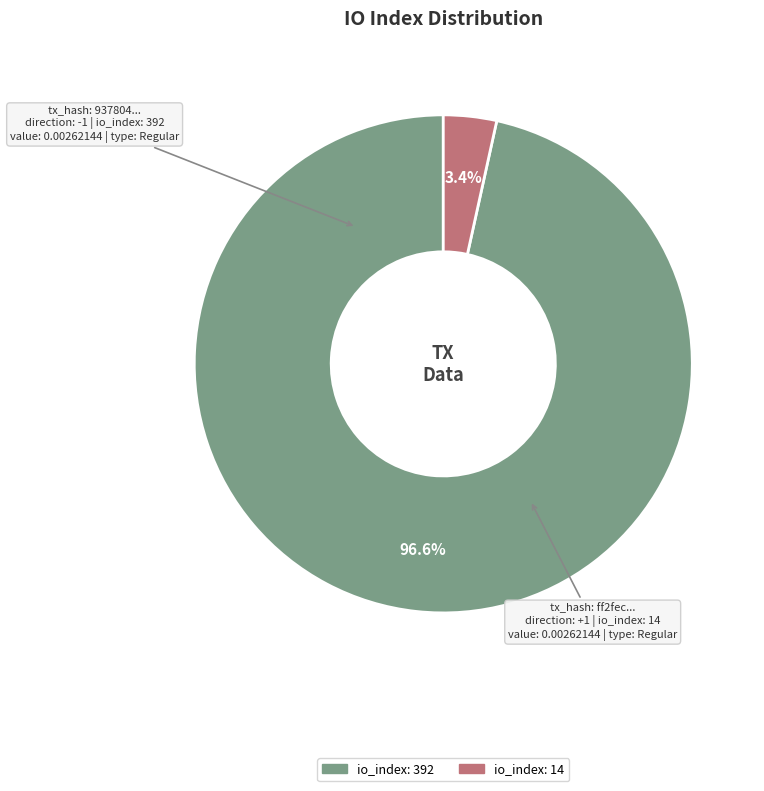

The io_index: 14 slice represents 16% of the pie. True or false?

False